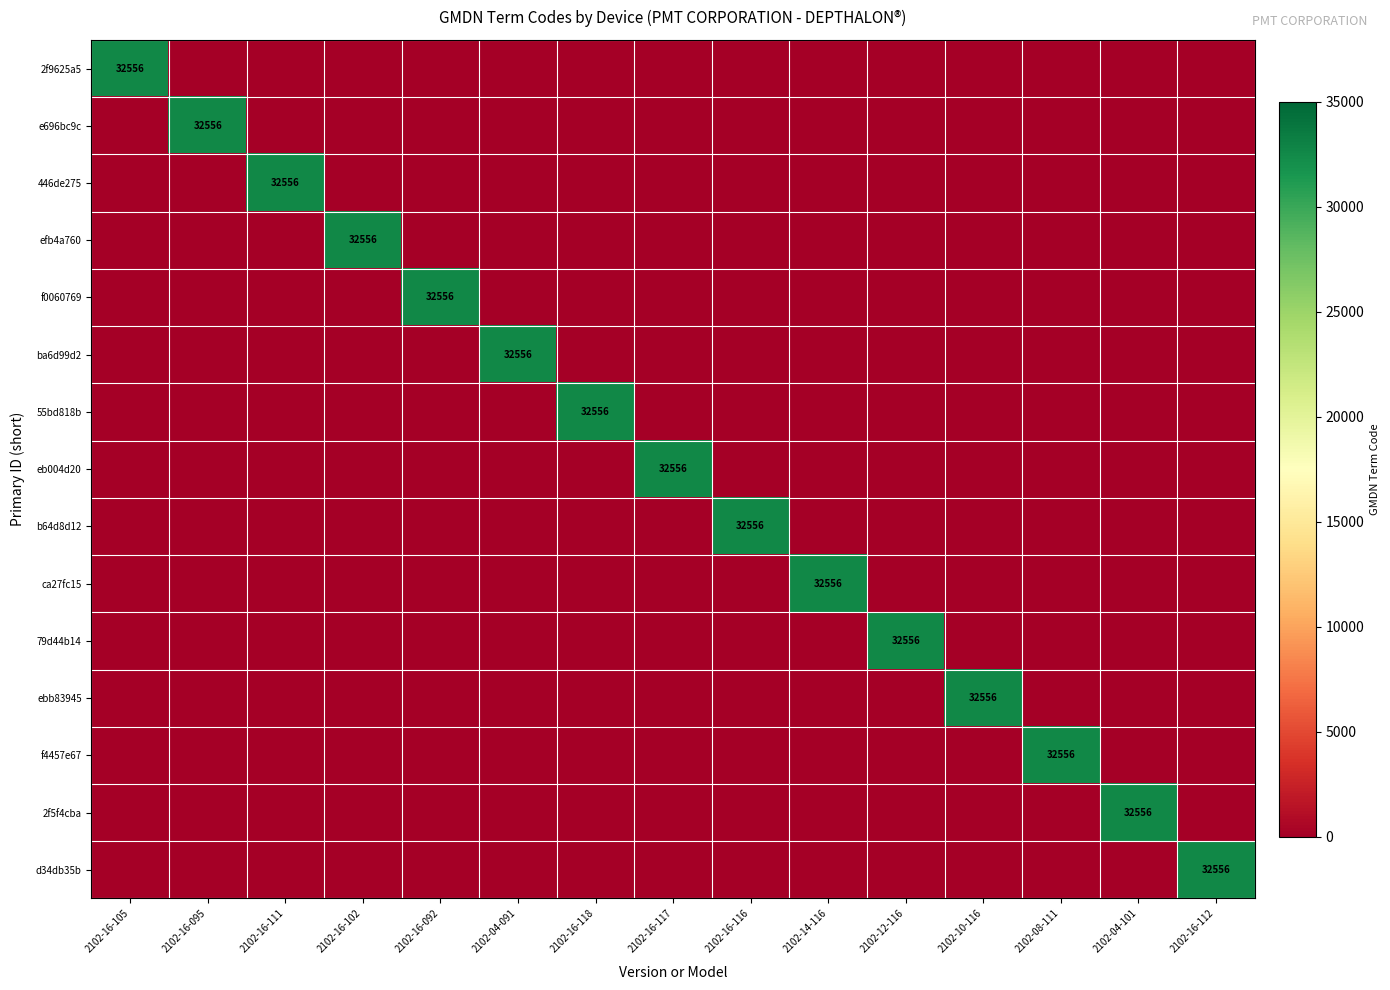

At how many categories does at least one series exceed 4140?

15